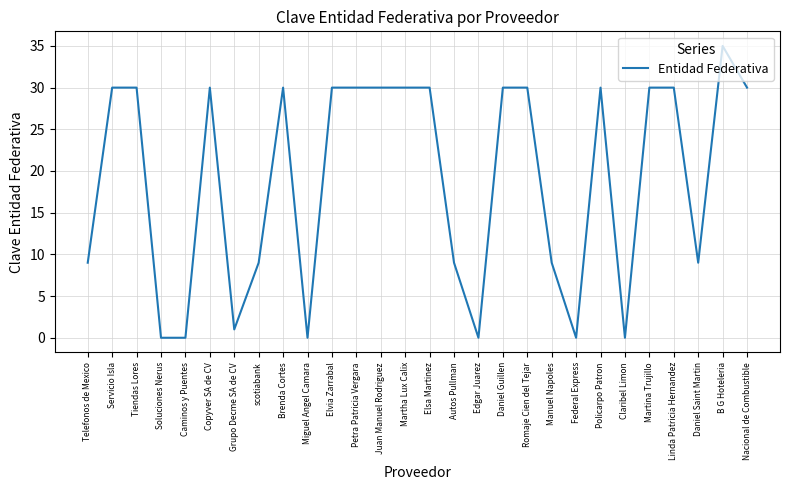

What is the change in value from Telefonos de Mexico to Juan Manuel Rodriguez?

+21